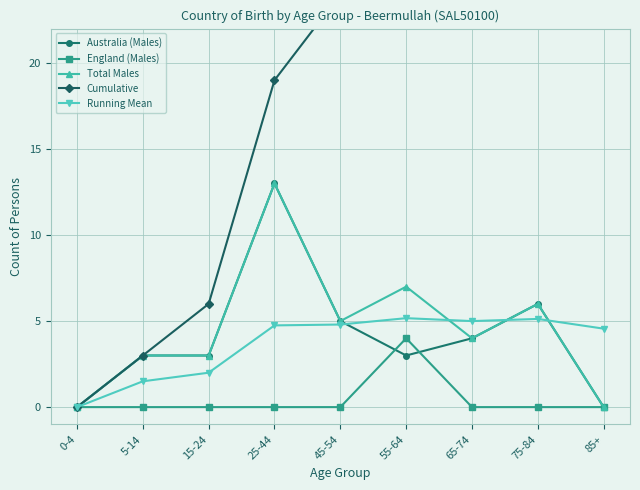

What is the sum of the Total Males values at 55-64 and 25-44?

20.0